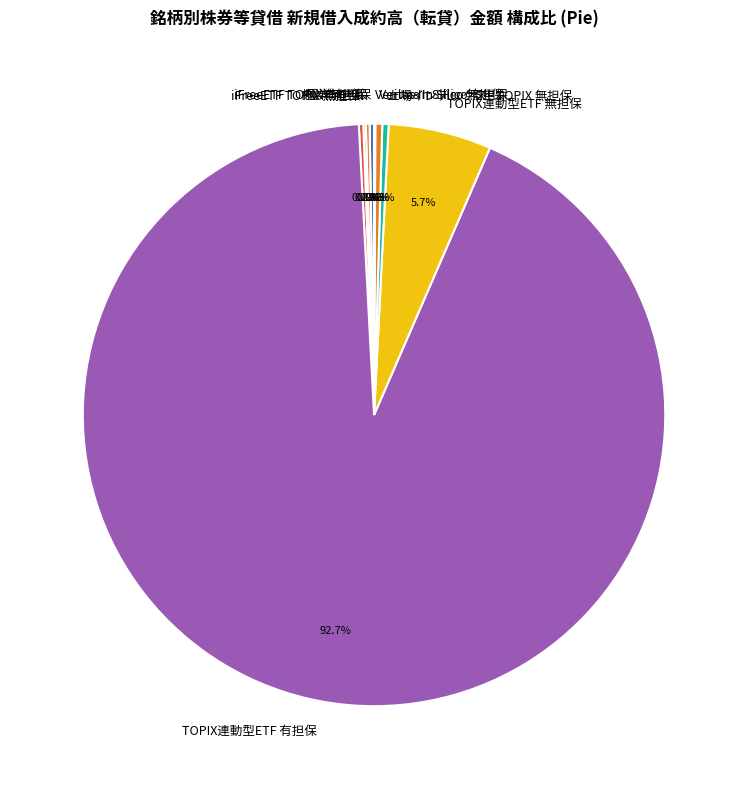

What is the majority slice?

TOPIX連動型ETF 有担保